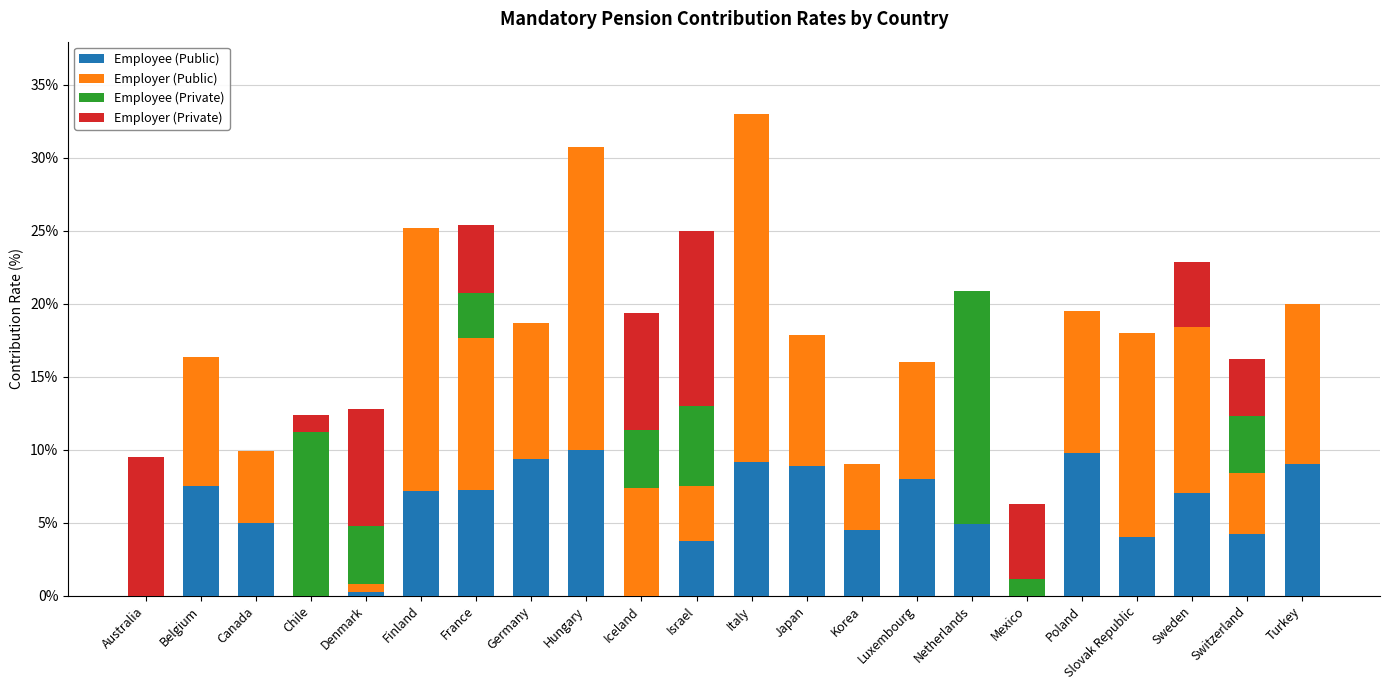

Read the Employee (Public) value at Sweden.

7.0